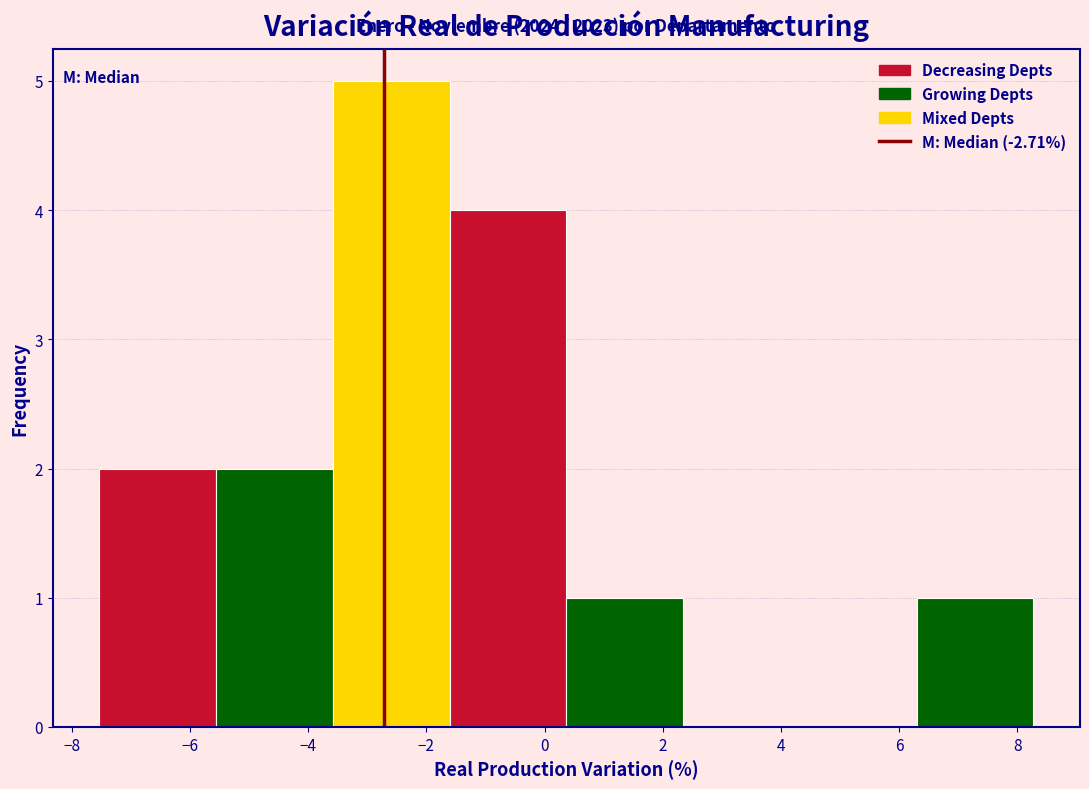

Which range on the x-axis has the tallest bar?

-3.6 to -1.6